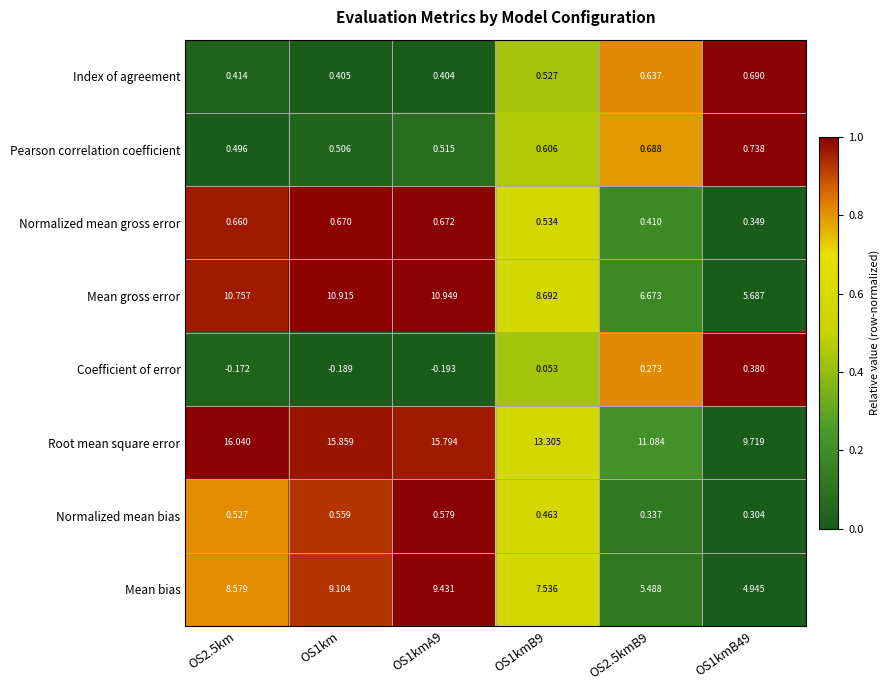

Is the value of Mean gross error at OS2.5kmB9 greater than the value of Coefficient of error at OS1kmB49?

Yes